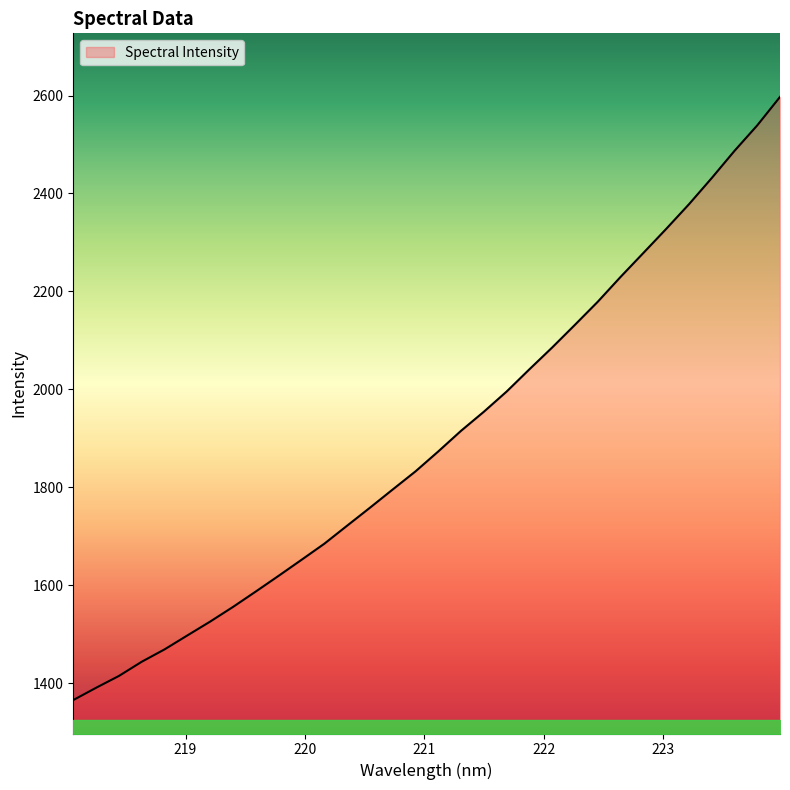

Reading left to right, list all the values displayed in this chart.

1365.5	1390.6	1414.7	1443.7	1469.0	1497.5	1525.8	1555.7	1587.2	1619.2	1651.8	1684.7	1721.5	1758.2	1795.5	1832.5	1873.2	1915.4	1954.3	1995.6	2041.0	2085.6	2132.0	2179.0	2229.6	2278.5	2327.6	2377.9	2431.4	2486.9	2539.1	2597.2